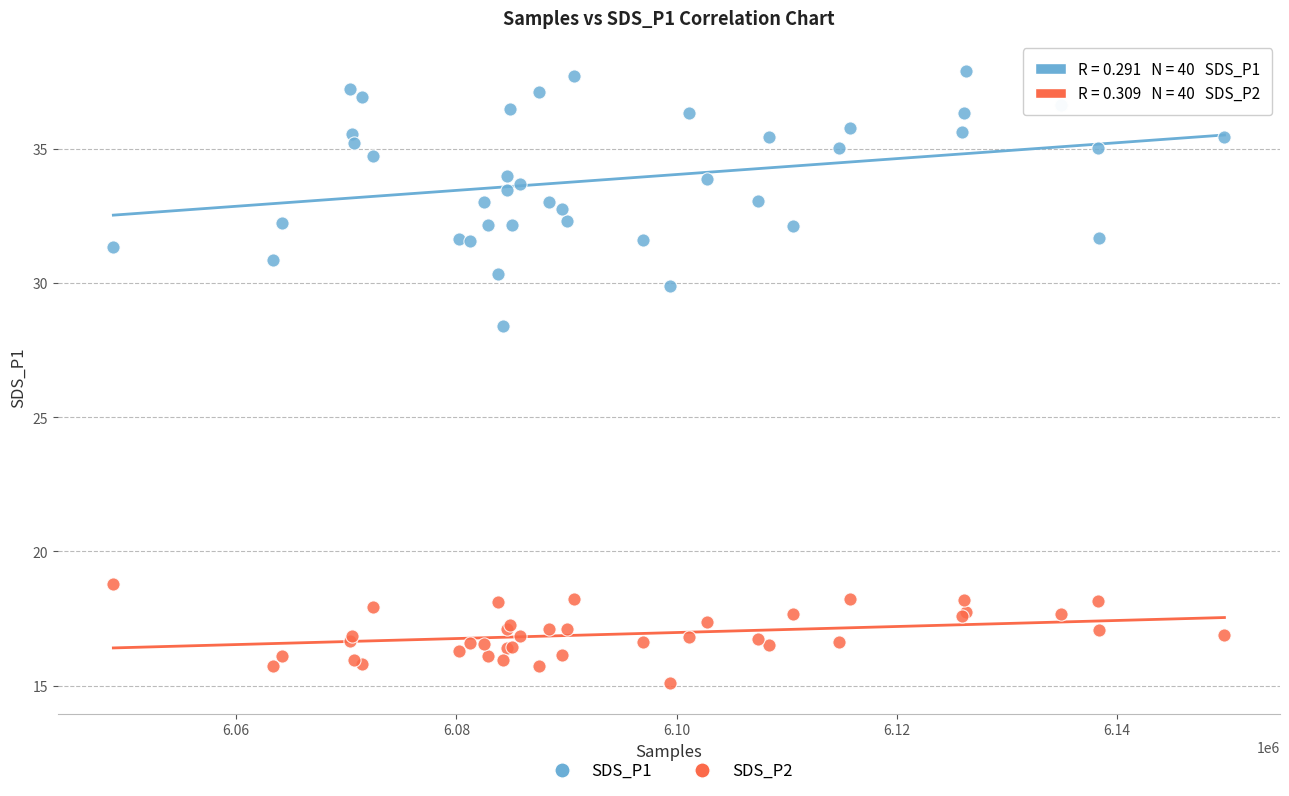

Which series reaches the minimum Y coordinate?

SDS_P2